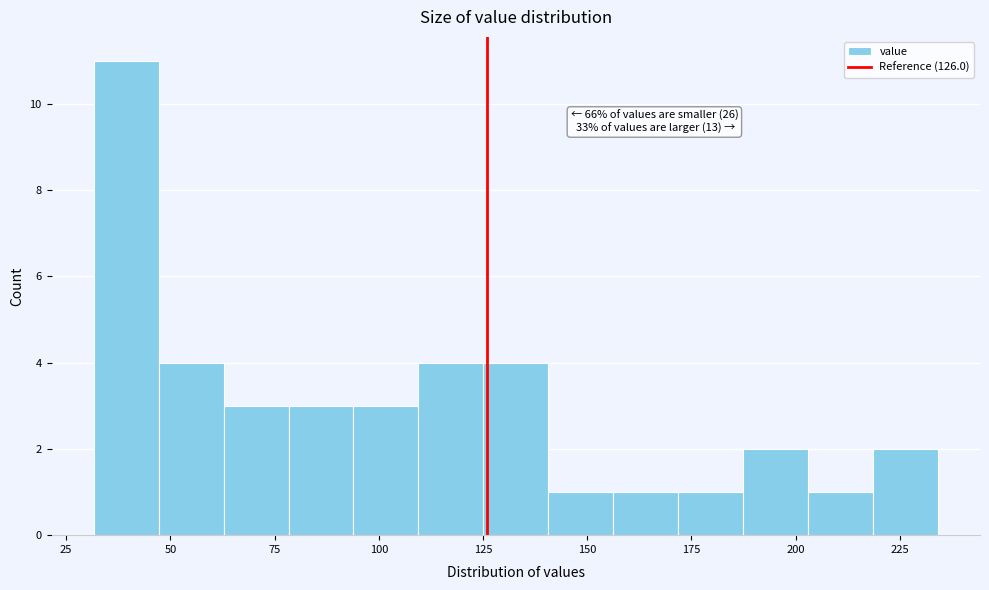

Around what value on the x-axis is the tallest bar? Give the approximate position of its centre, as read against the axis.

40